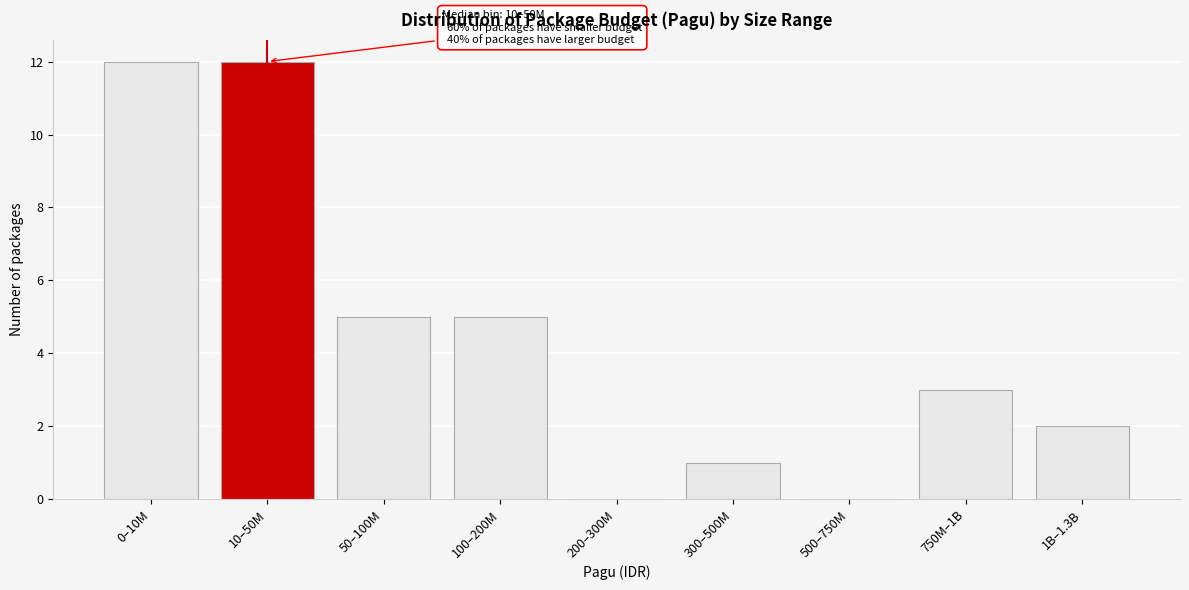

Reading left to right, what are all the values shown in this chart?

0–10M=12	10–50M=12	50–100M=5	100–200M=5	200–300M=0	300–500M=1	500–750M=0	750M–1B=3	1B–1.3B=2